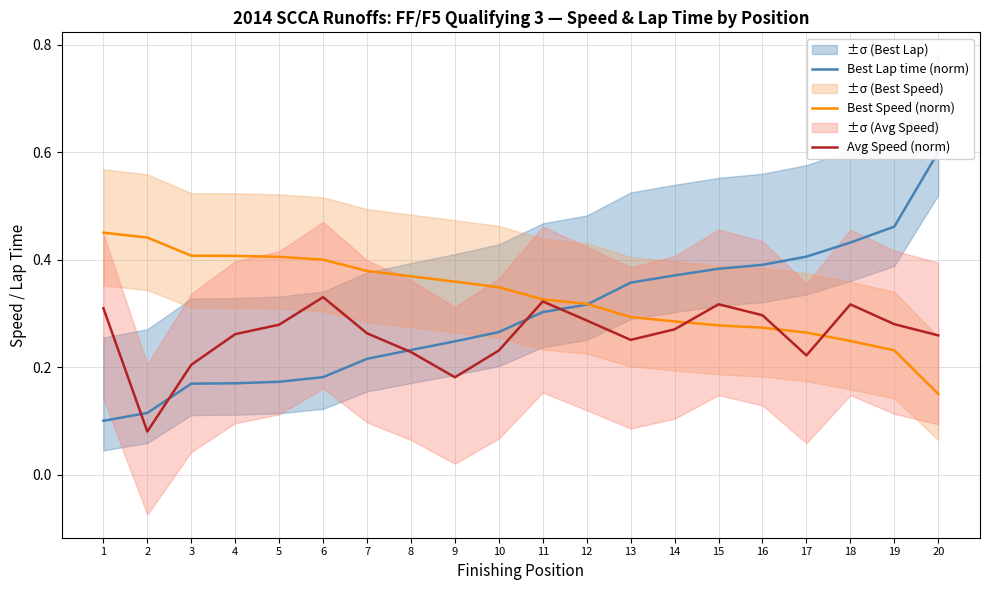

Which series has the largest total across all categories?

Best Speed (norm)